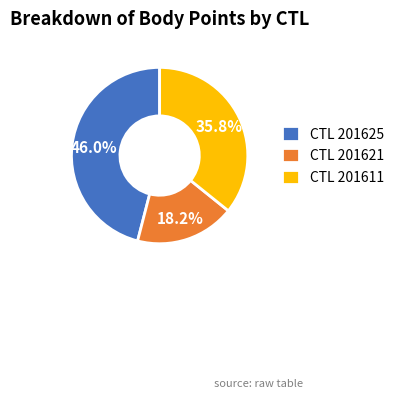

Which has a higher value, CTL 201621 or CTL 201625?

CTL 201625